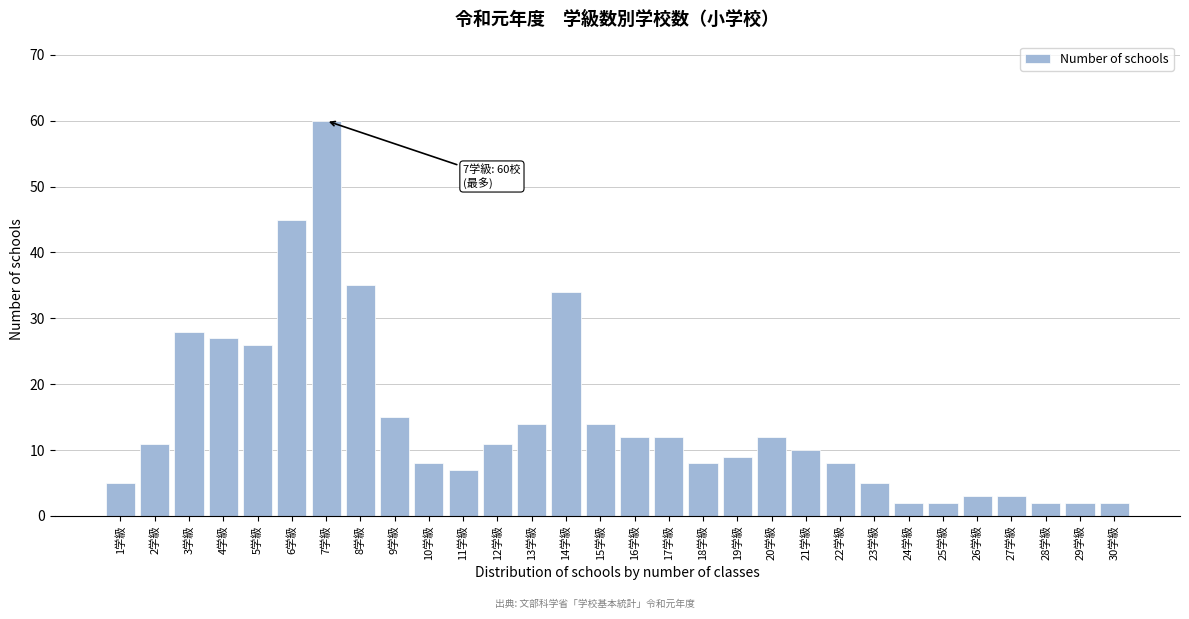

Reading left to right, list all the values displayed in this chart.

1学級=5	2学級=11	3学級=28	4学級=27	5学級=26	6学級=45	7学級=60	8学級=35	9学級=15	10学級=8	11学級=7	12学級=11	13学級=14	14学級=34	15学級=14	16学級=12	17学級=12	18学級=8	19学級=9	20学級=12	21学級=10	22学級=8	23学級=5	24学級=2	25学級=2	26学級=3	27学級=3	28学級=2	29学級=2	30学級=2